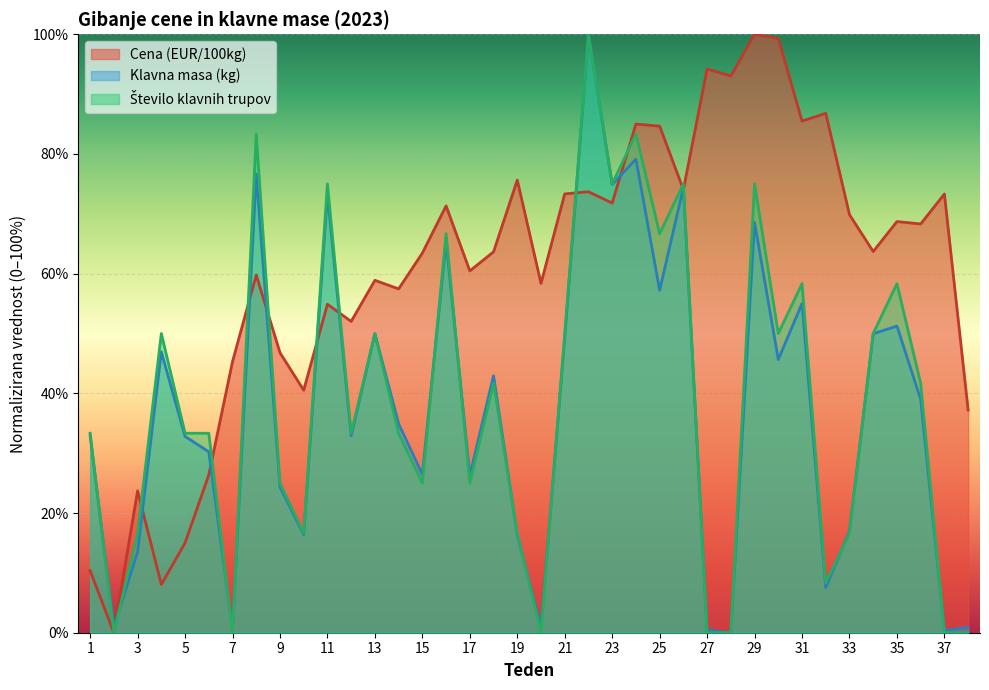

Where is Stevilo klavnih trupov nearest to the value 50?

4